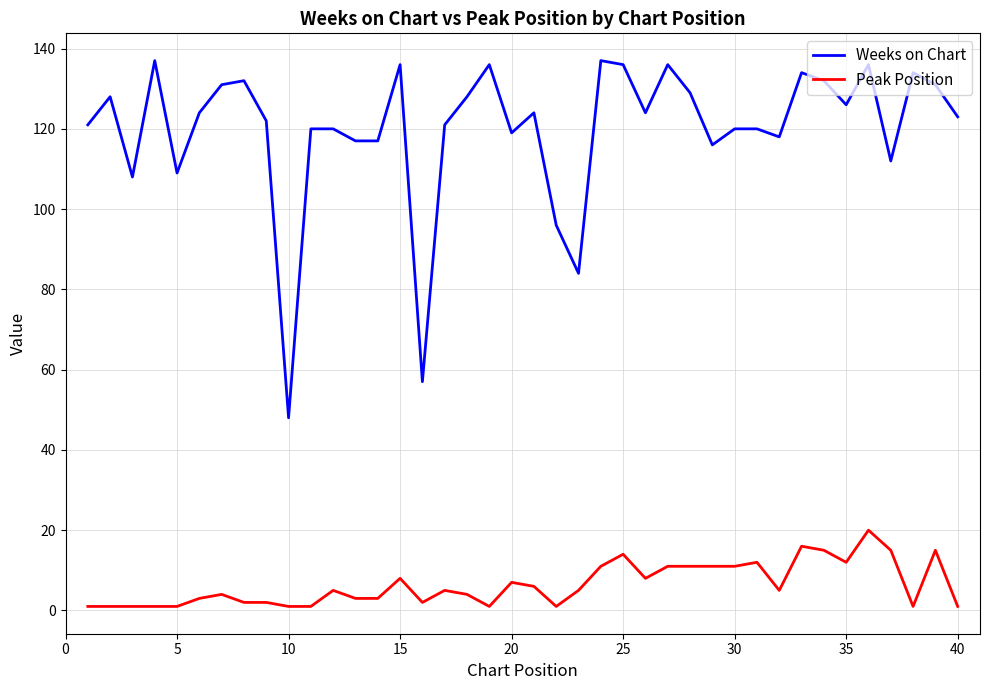

Rank the series by their maximum value, from highest to lowest.

Weeks on Chart, Peak Position